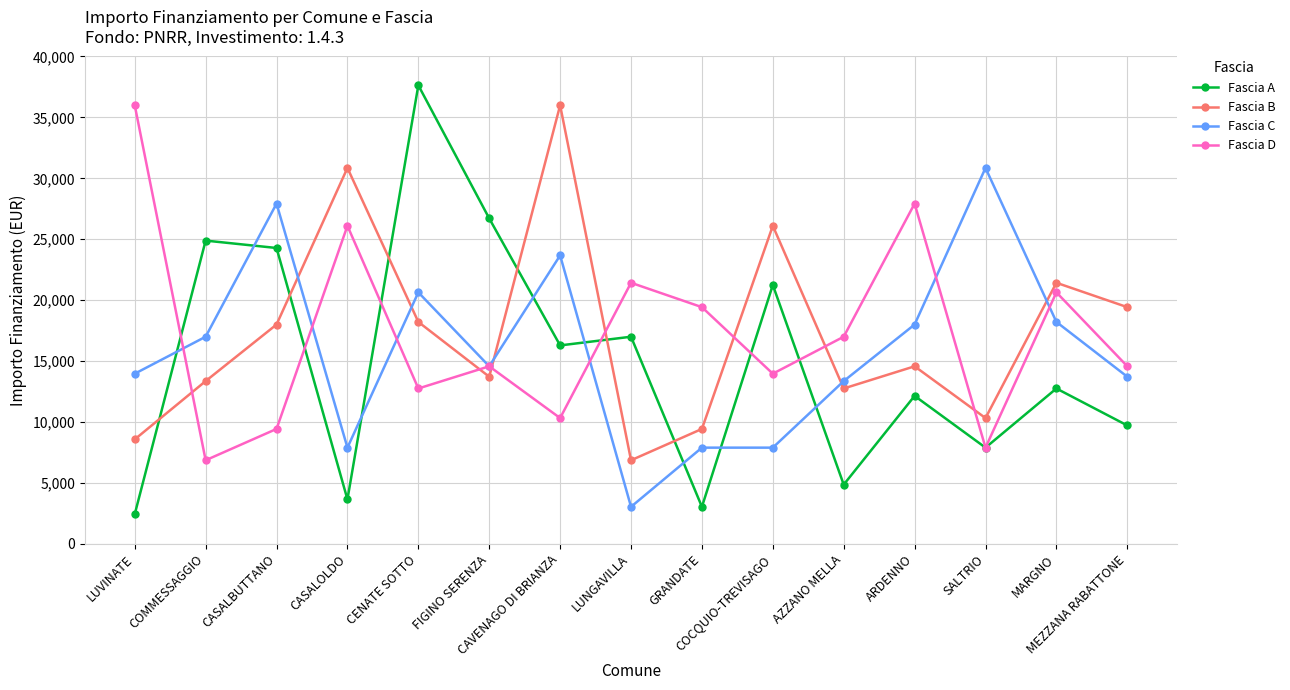

In Fascia B, how many points are higher than both neighbors (excluding endpoints)?

5